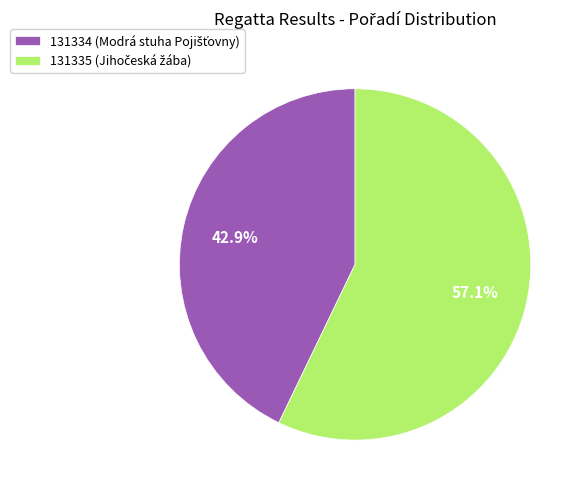

Which category has the biggest portion of the pie?

131335